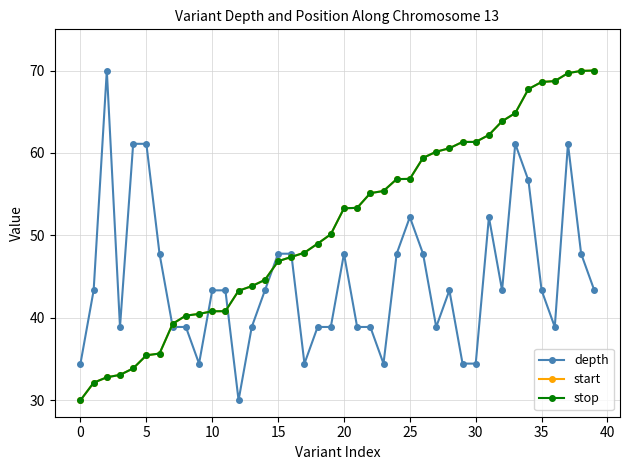

Is this an area chart (filled region under the line)?

No